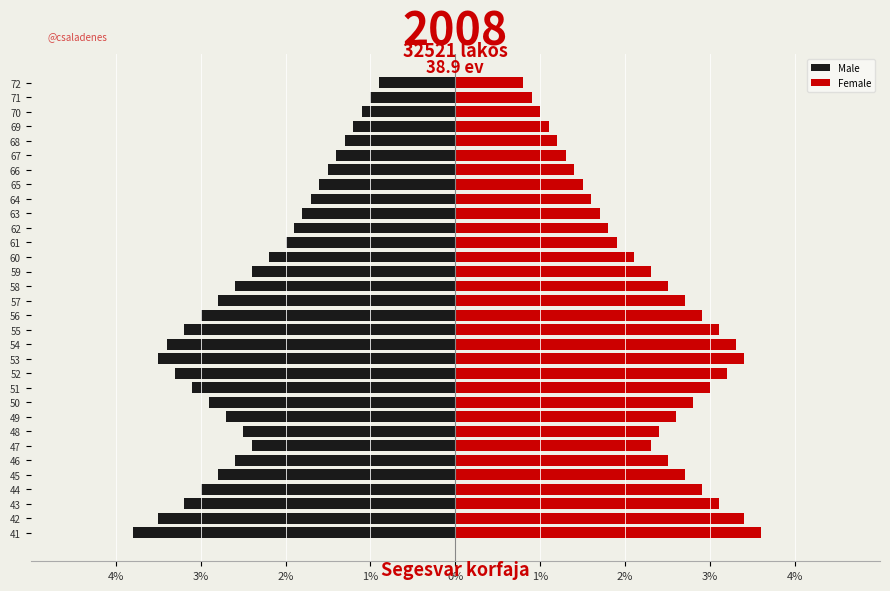

What is the sum of all Female values?

73.0